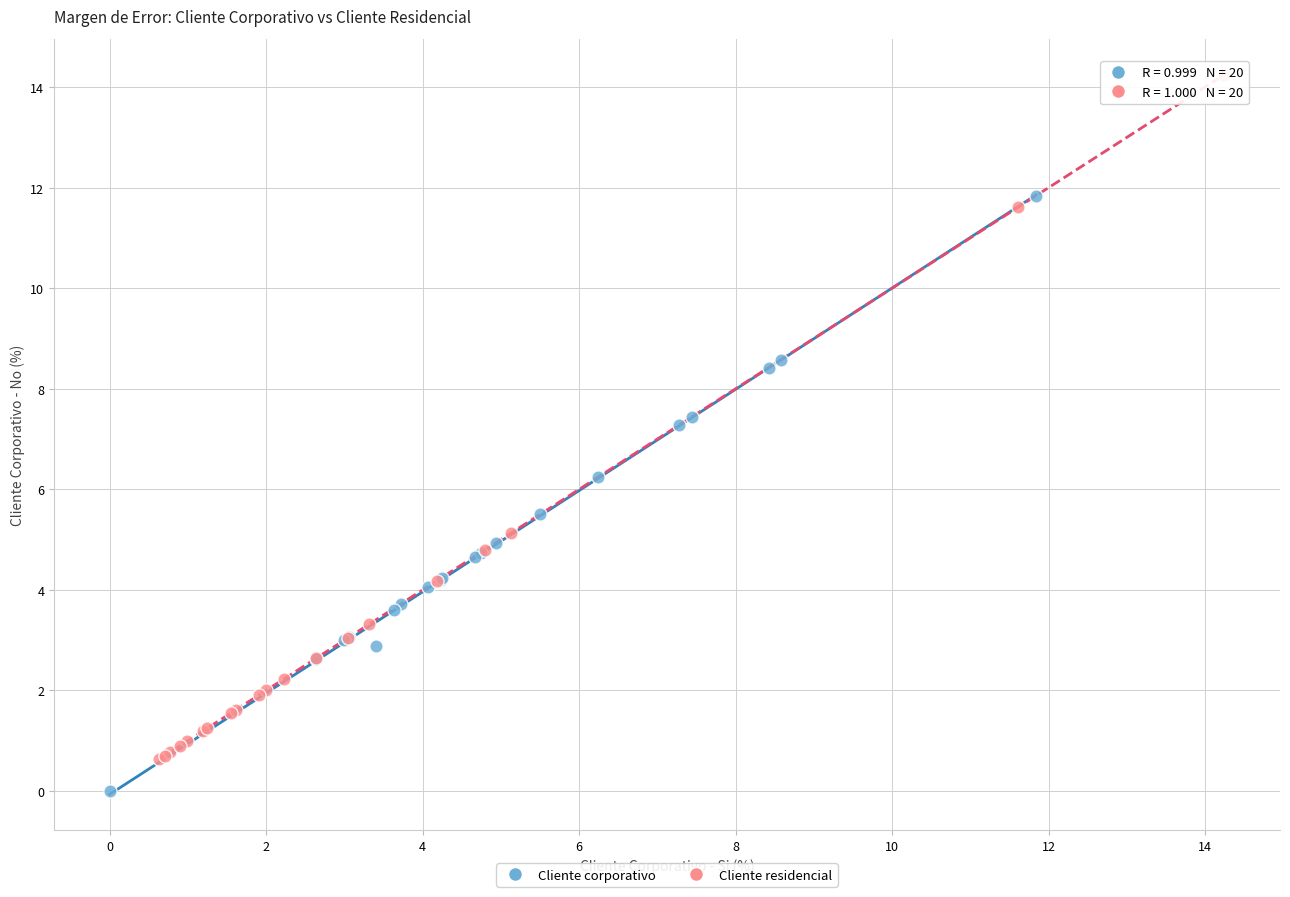

Which series reaches the minimum Y coordinate?

Cliente corporativo